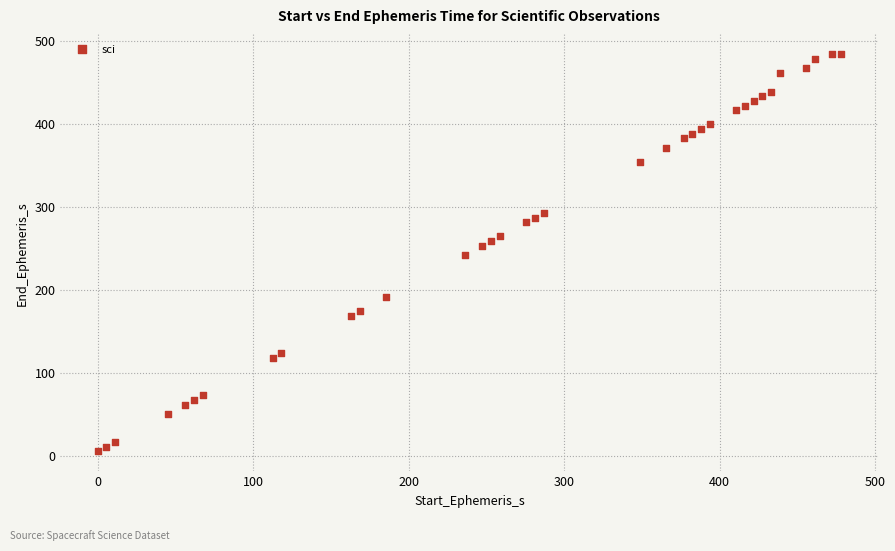

What is the range of X values (max minus min)?

478.1